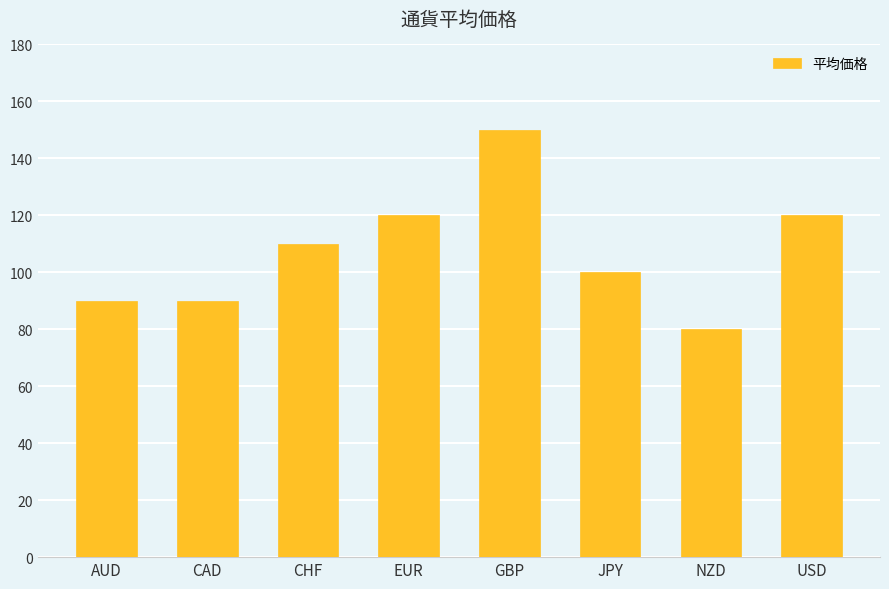

How many bars are there in total?

8